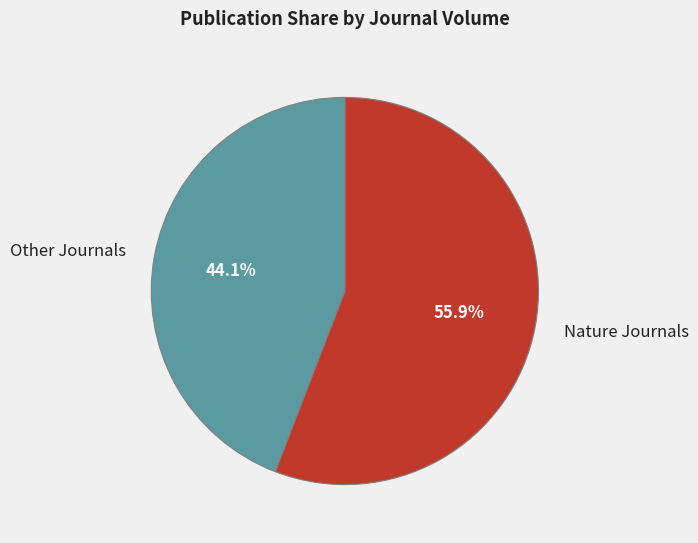

Which category has the smallest portion of the pie?

Other Journals